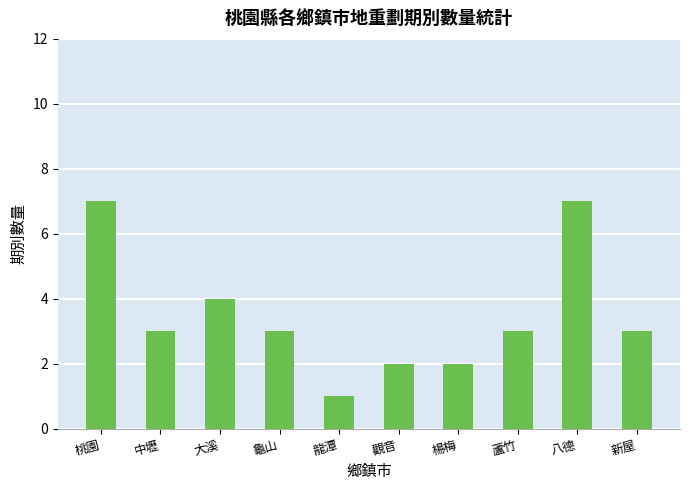

What is the label of the 5th bar from the right?

觀音